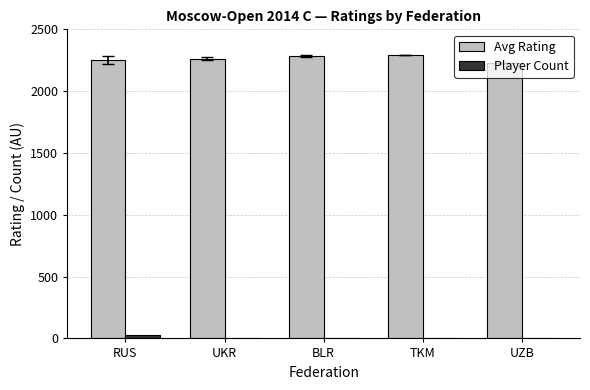

How many data points in Avg Rating are above 2263?

3